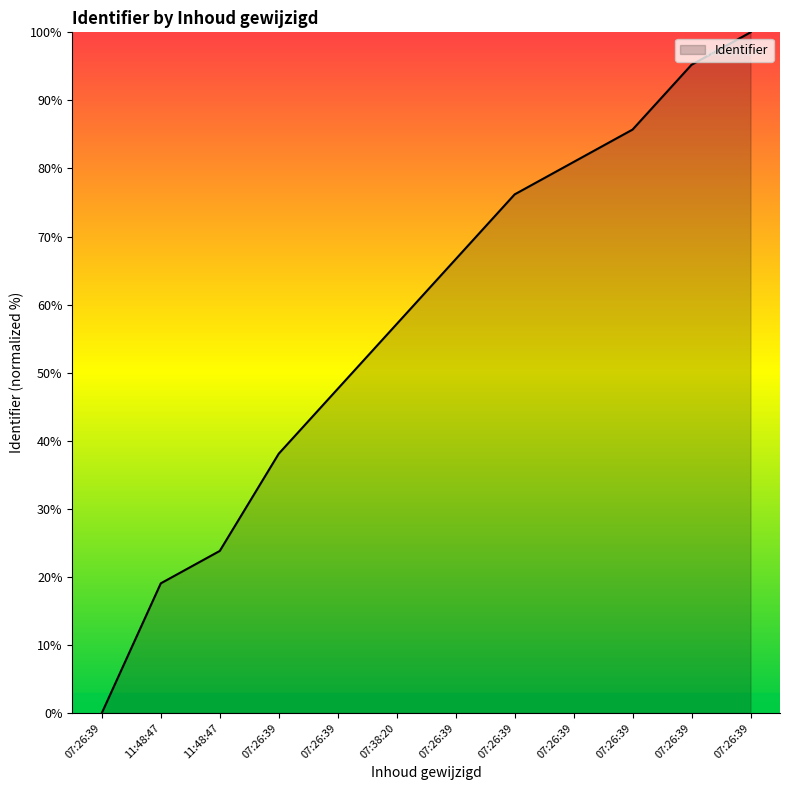

How many distinct data groups are displayed?

1